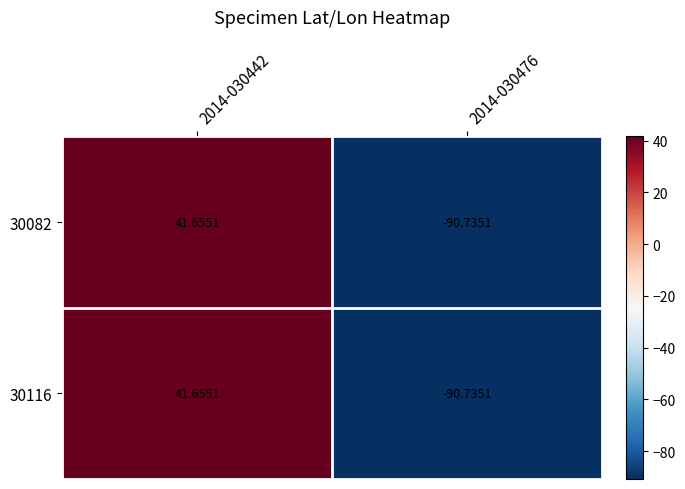

Is the value of 30082 at 2014-030442 greater than the value of 30116 at 2014-030476?

Yes